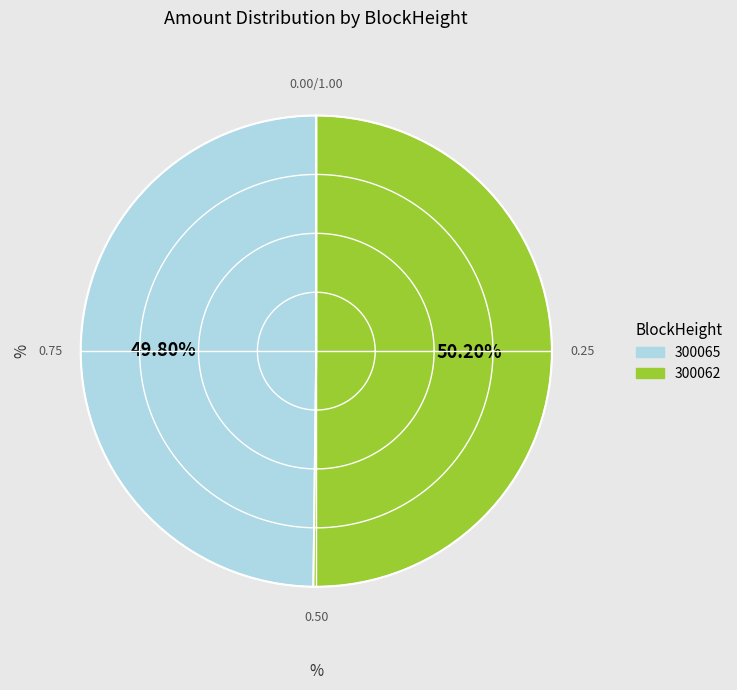

The 300062 slice represents 99% of the pie. True or false?

False